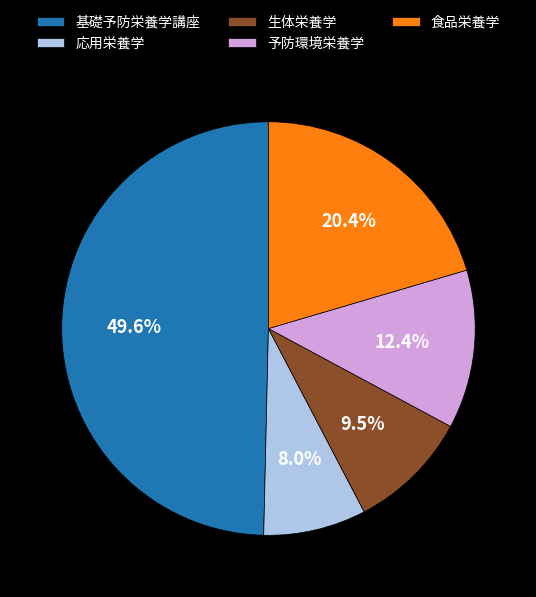

To the nearest percent, what is the combined percentage of 食品栄養学 and 予防環境栄養学?

33%